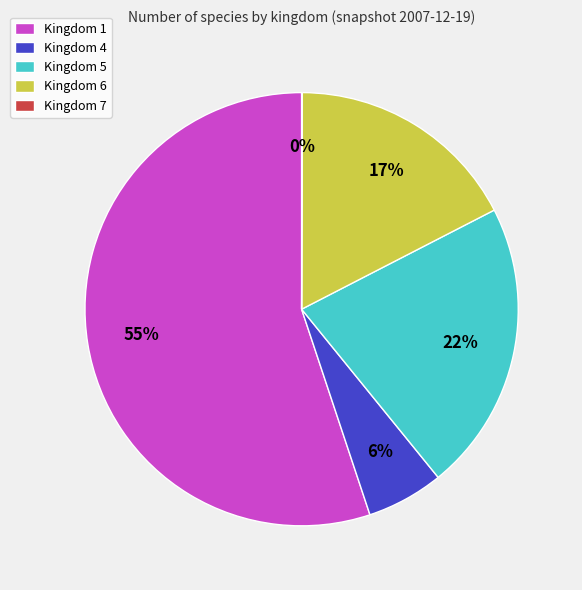

Between Kingdom 1 and Kingdom 4, which is larger?

Kingdom 1